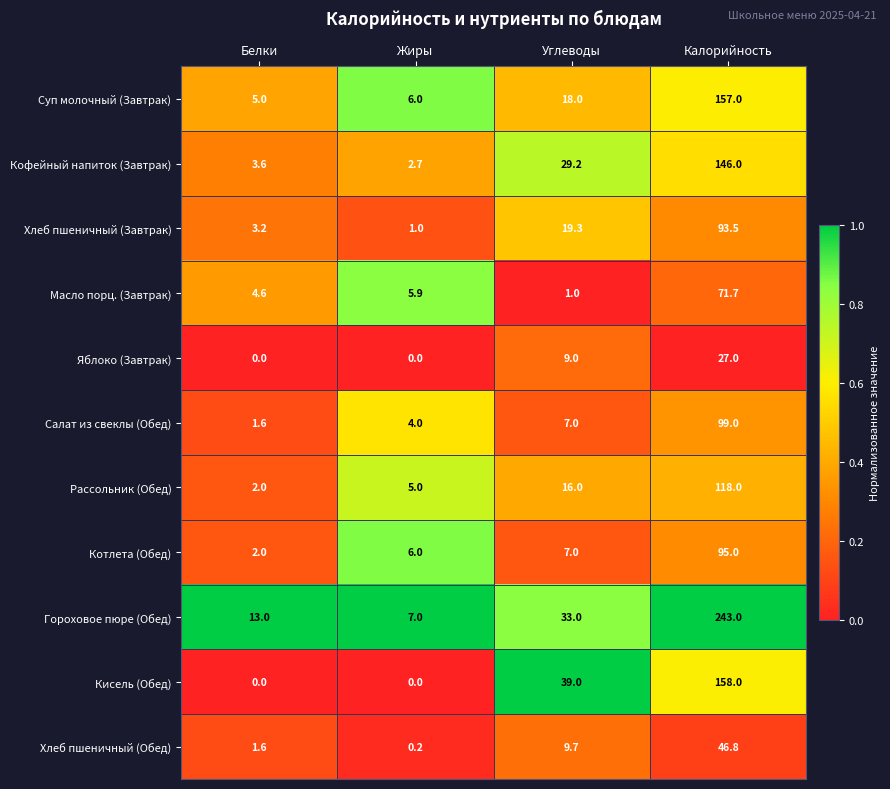

What is the sum of all Рассольник (Обед) values?

141.0